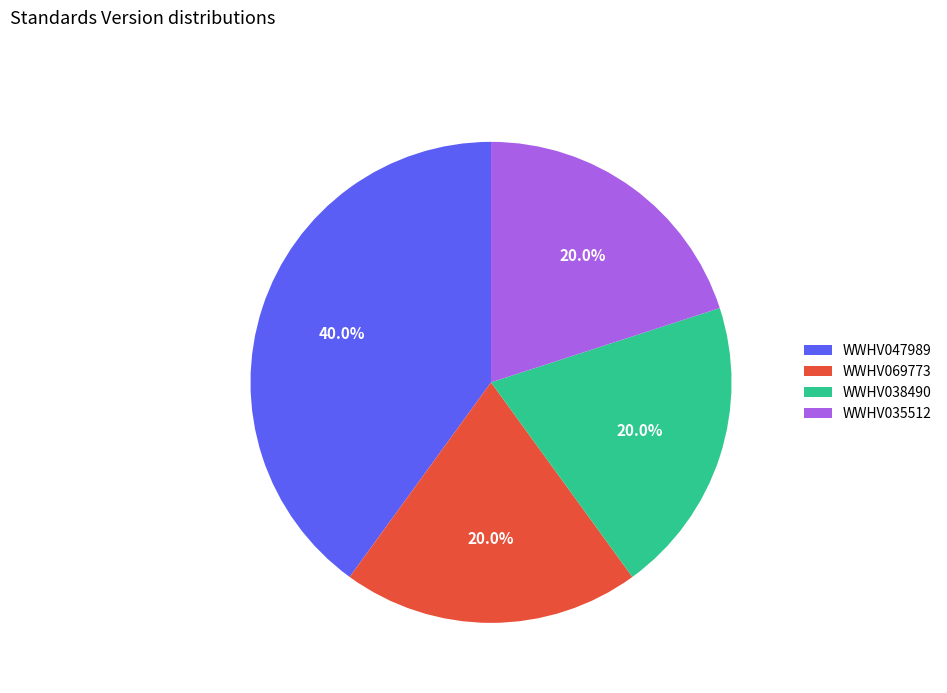

Which slice is the largest?

WWHV047989